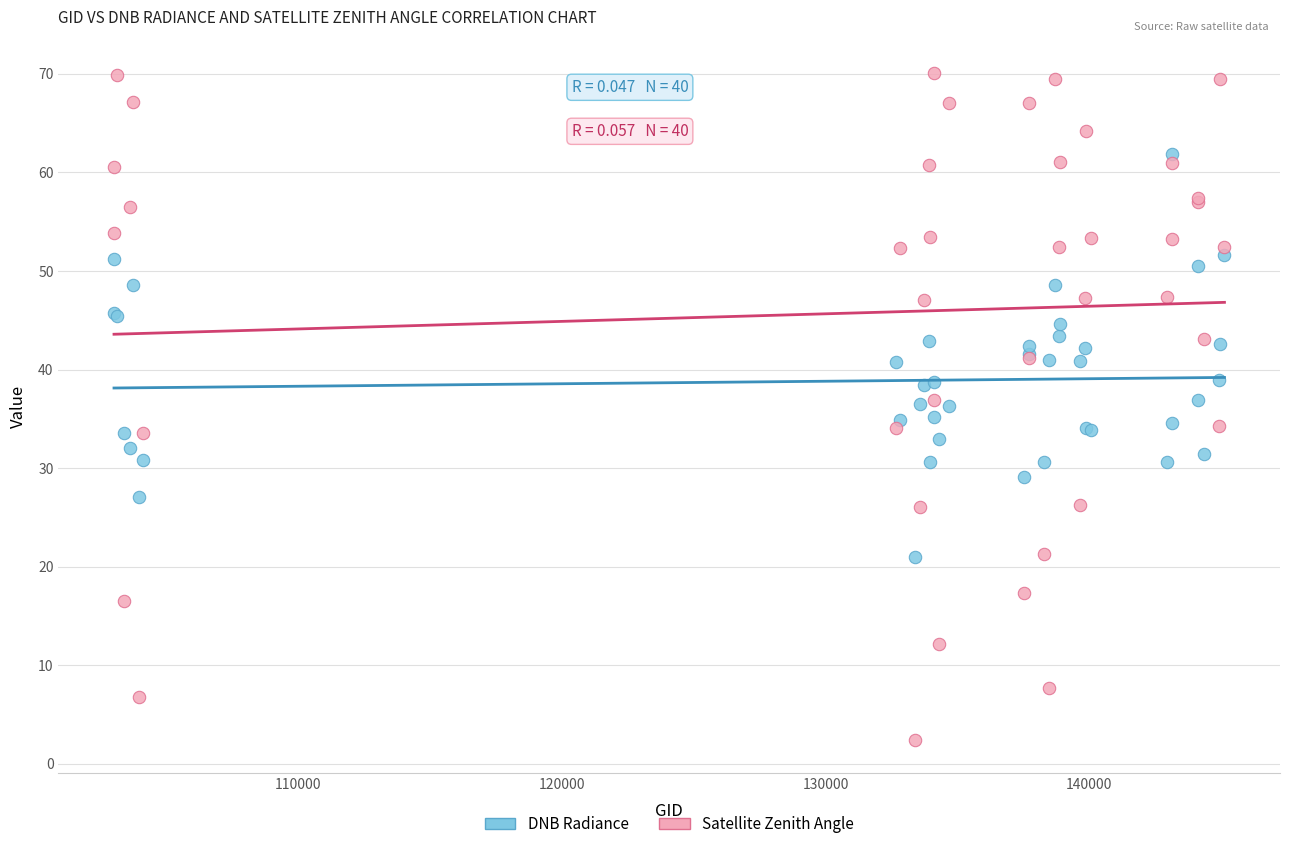

Which series contains the highest Y value?

Satellite Zenith Angle